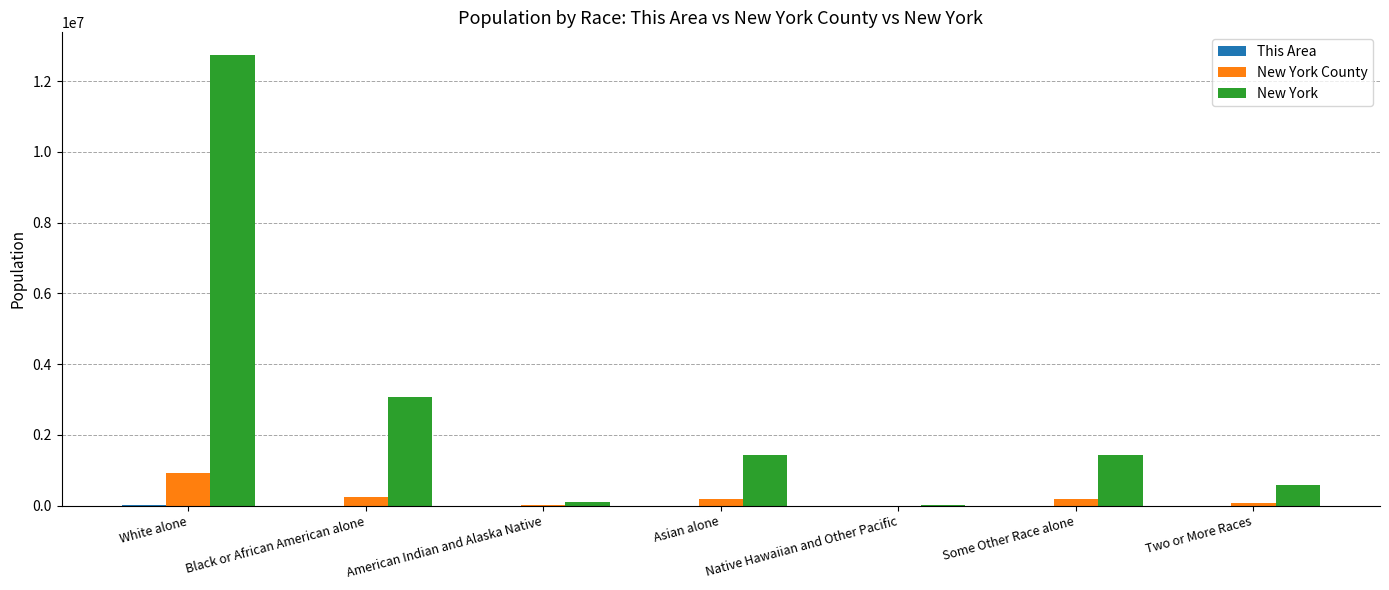

Is it true that New York equals 1658462 at Black or African American alone?

False